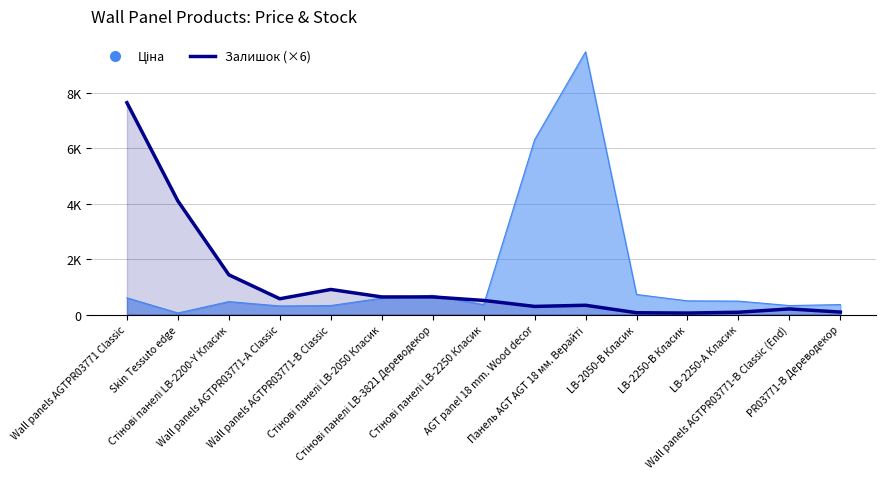

Where does the data first go above 510?

Wall panels AGTPR03771 Classic